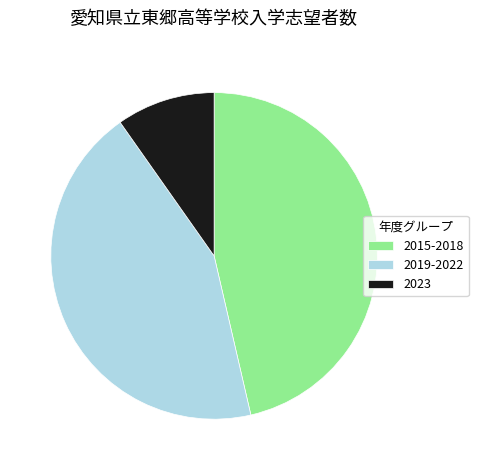

Rank the categories by value from lowest to highest.

2023, 2019-2022, 2015-2018